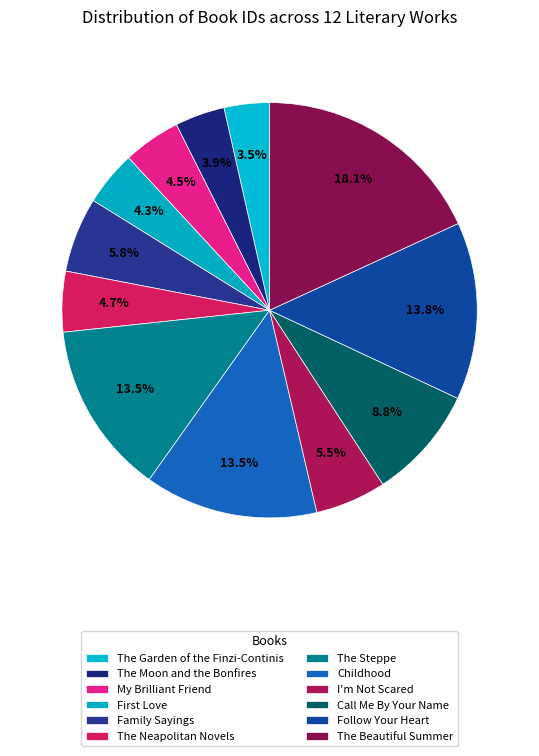

Is it true that The Steppe is 13% of the pie?

True